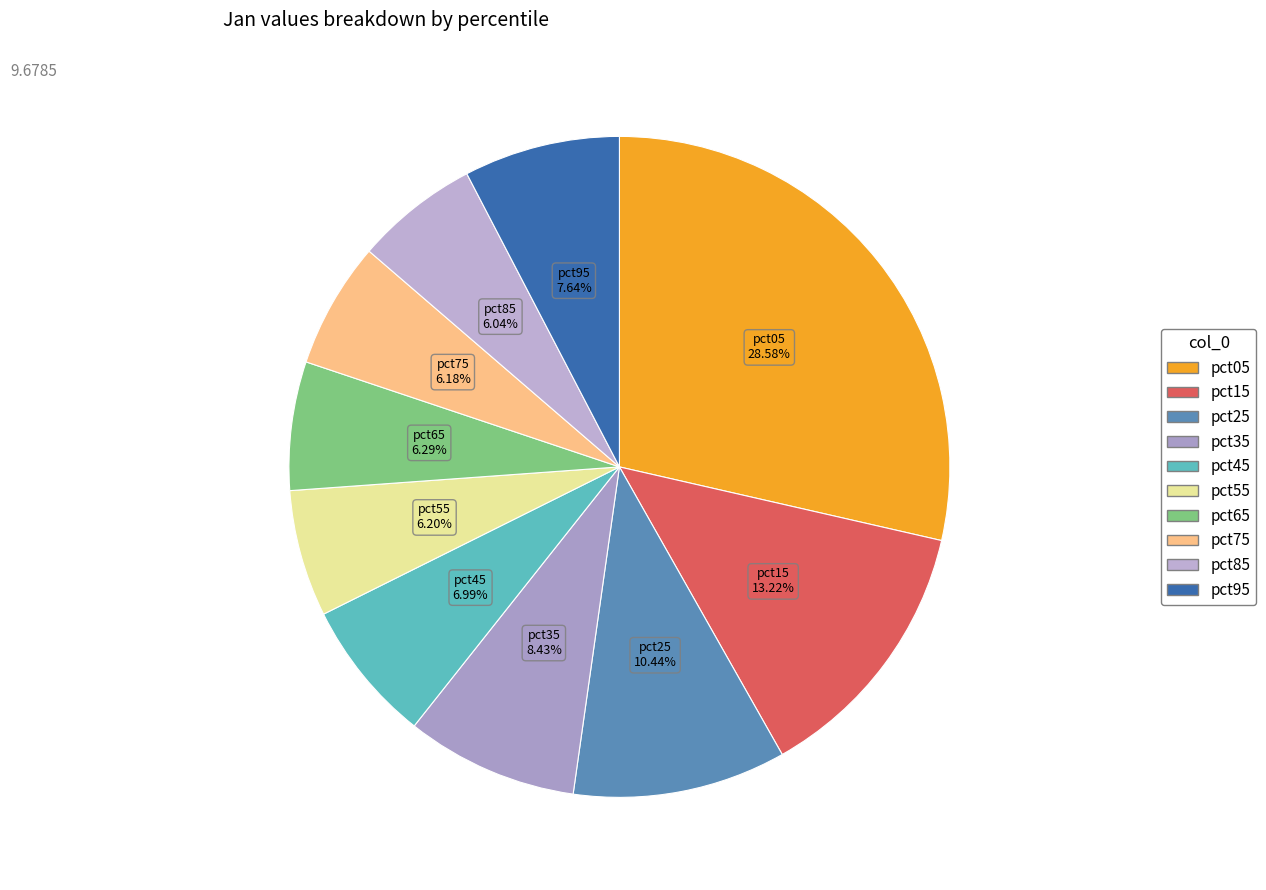

How many slices are in this pie chart?

10